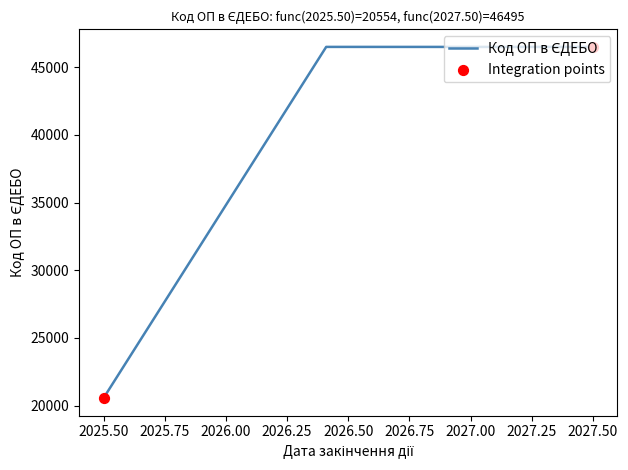

What is the ratio of the value at 2027.50 to the value at 2027.50?

1.0